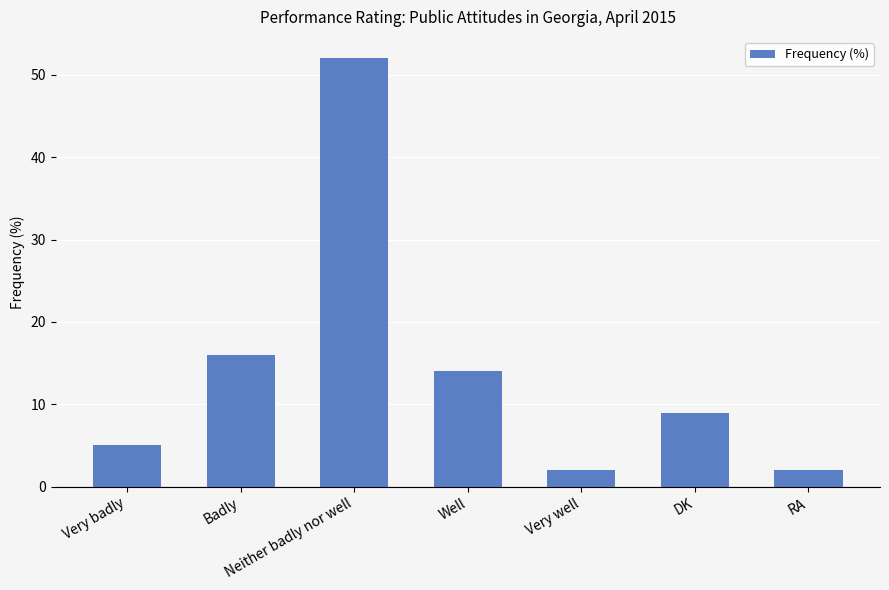

At which label is the value closest to 27?

Badly